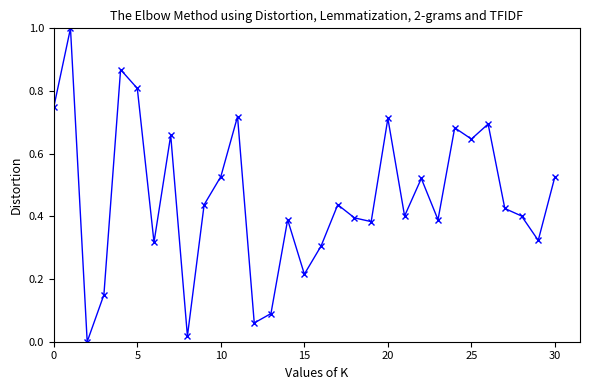

What is the sum of all values?

14.3